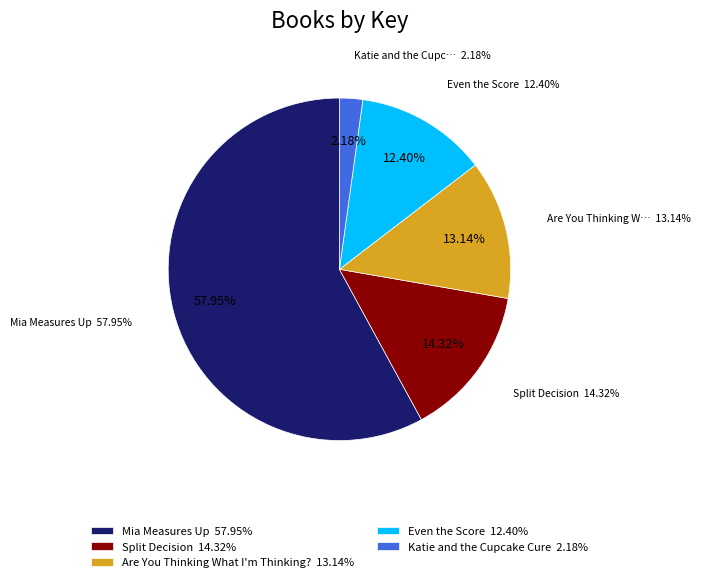

Which category has the biggest portion of the pie?

Mia Measures Up